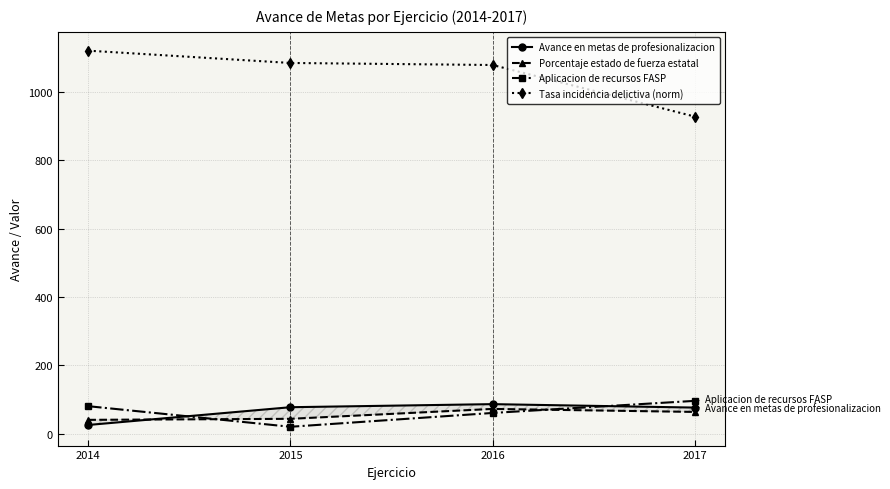

Reading left to right, extract all data points from this chart.

Avance en metas de profesionalizacion: 2014=25.0	2015=77.0	2016=86.0	2017=75.9
Porcentaje estado de fuerza estatal: 2014=40.0	2015=43.0	2016=72.0	2017=63.2
Aplicacion de recursos FASP: 2014=80.0	2015=19.7	2016=60.2	2017=95.6
Tasa incidencia delictiva (norm): 2014=1121.0	2015=1085.0	2016=1079.0	2017=928.0